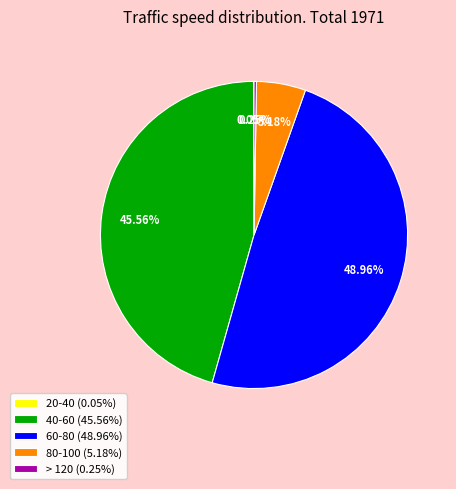

Does any single category account for the majority?

No